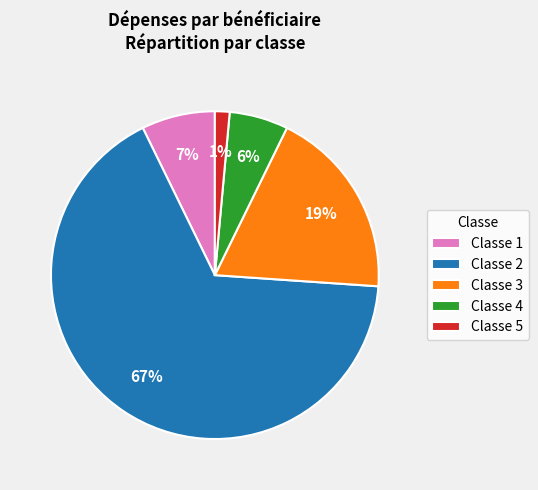

To the nearest percent, what percentage of the pie is Classe 3?

19%